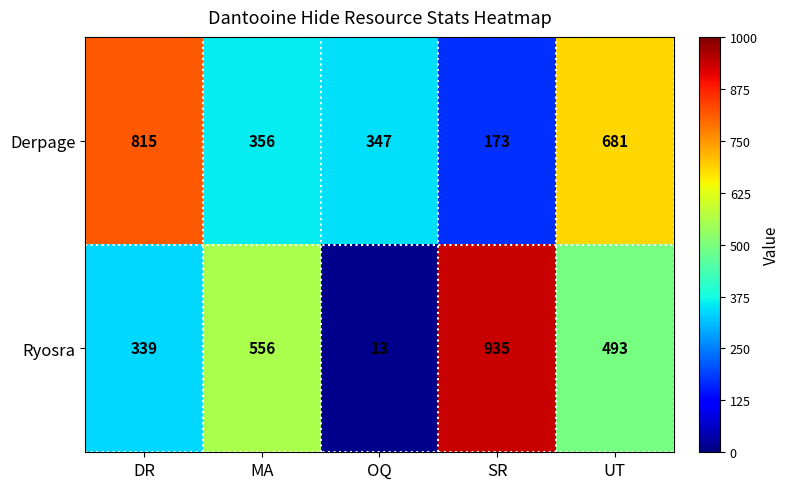

How many series are shown in this chart?

2